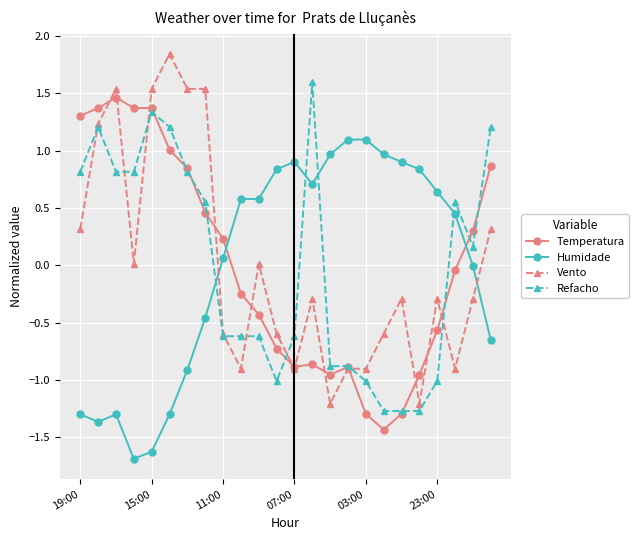

Which series has the widest spread of values?

Vento